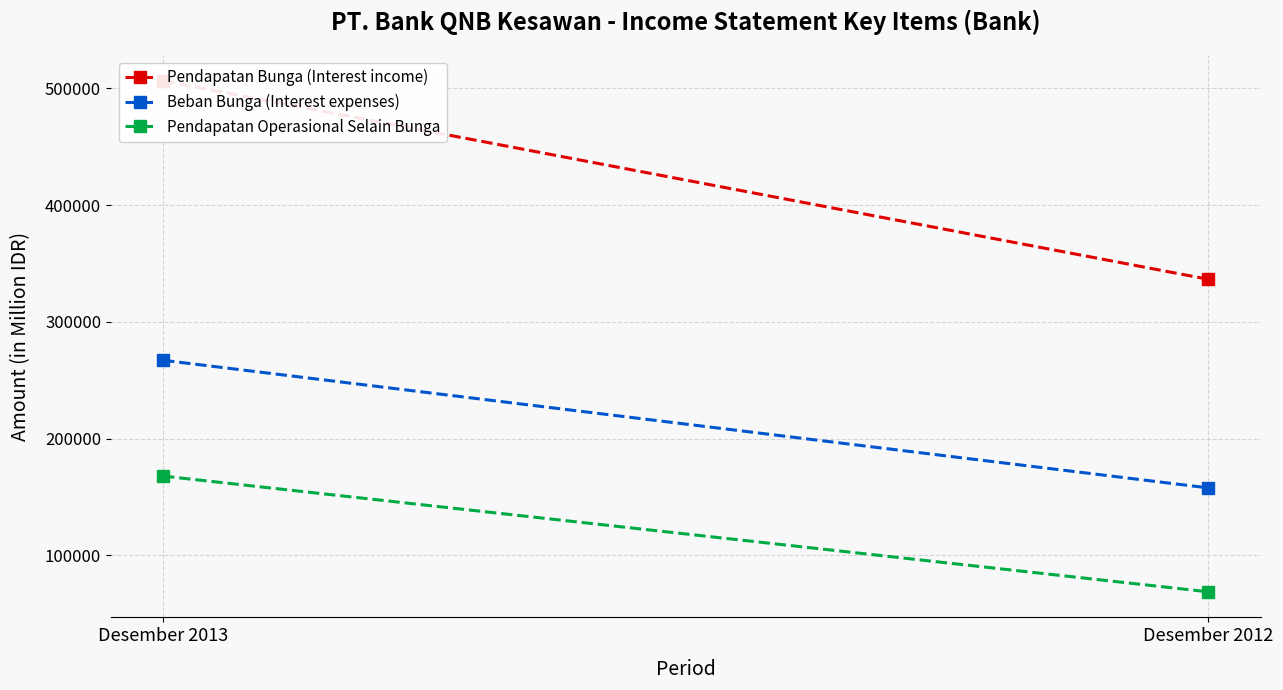

Which series has the largest total across all categories?

Pendapatan Bunga (Interest income)